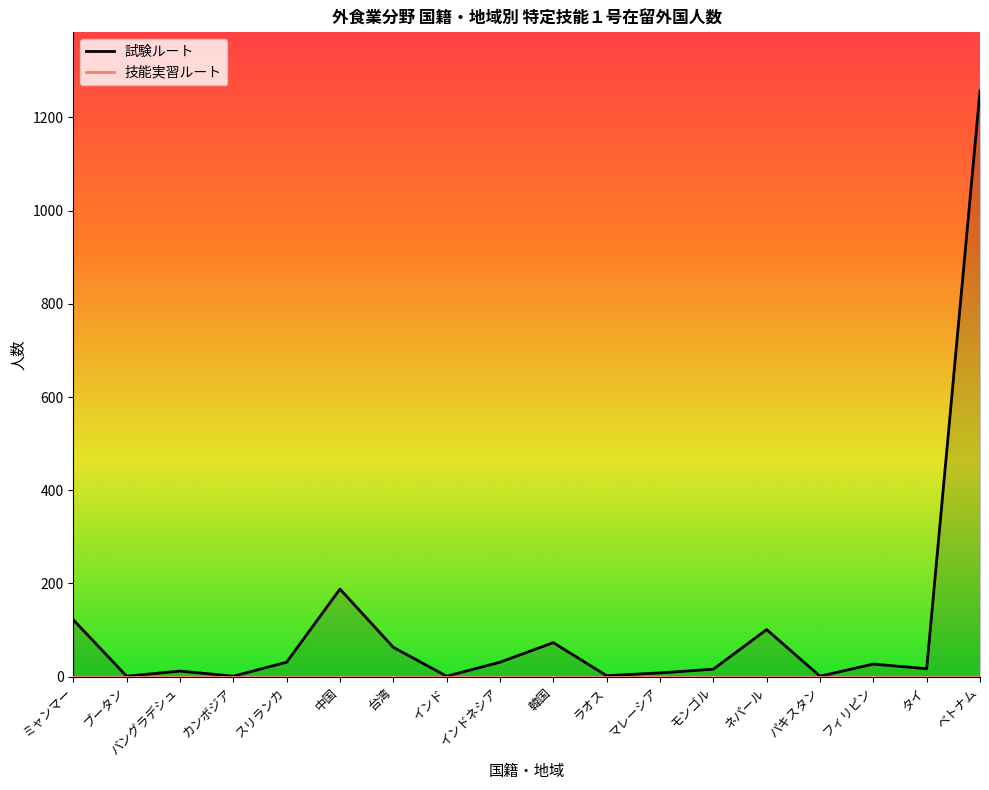

Rank the categories by value from highest to lowest.

ベトナム, 中国, ミャンマー, ネパール, 韓国, 台湾, スリランカ, インドネシア, フィリピン, タイ, モンゴル, バングラデシュ, マレーシア, ラオス, ブータン, カンボジア, インド, パキスタン